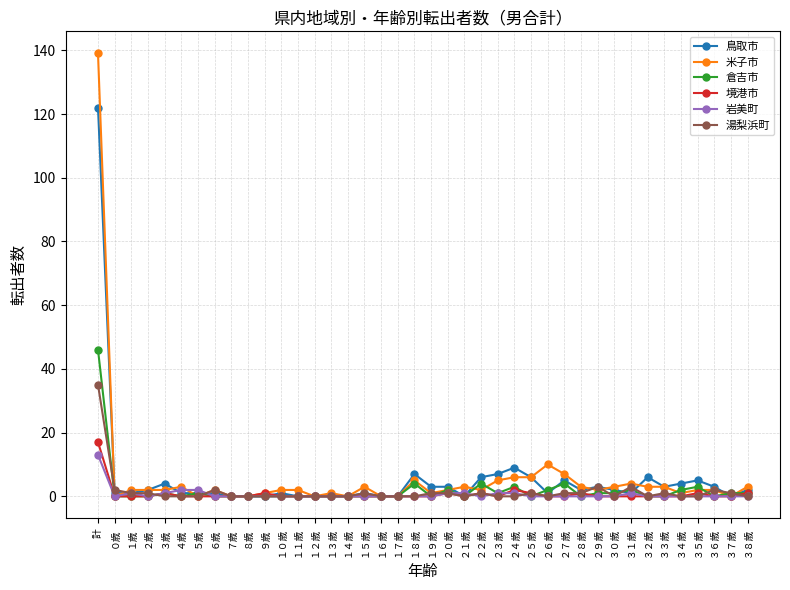

True or false: 倉吉市 has more than 2 interior local peaks.

True